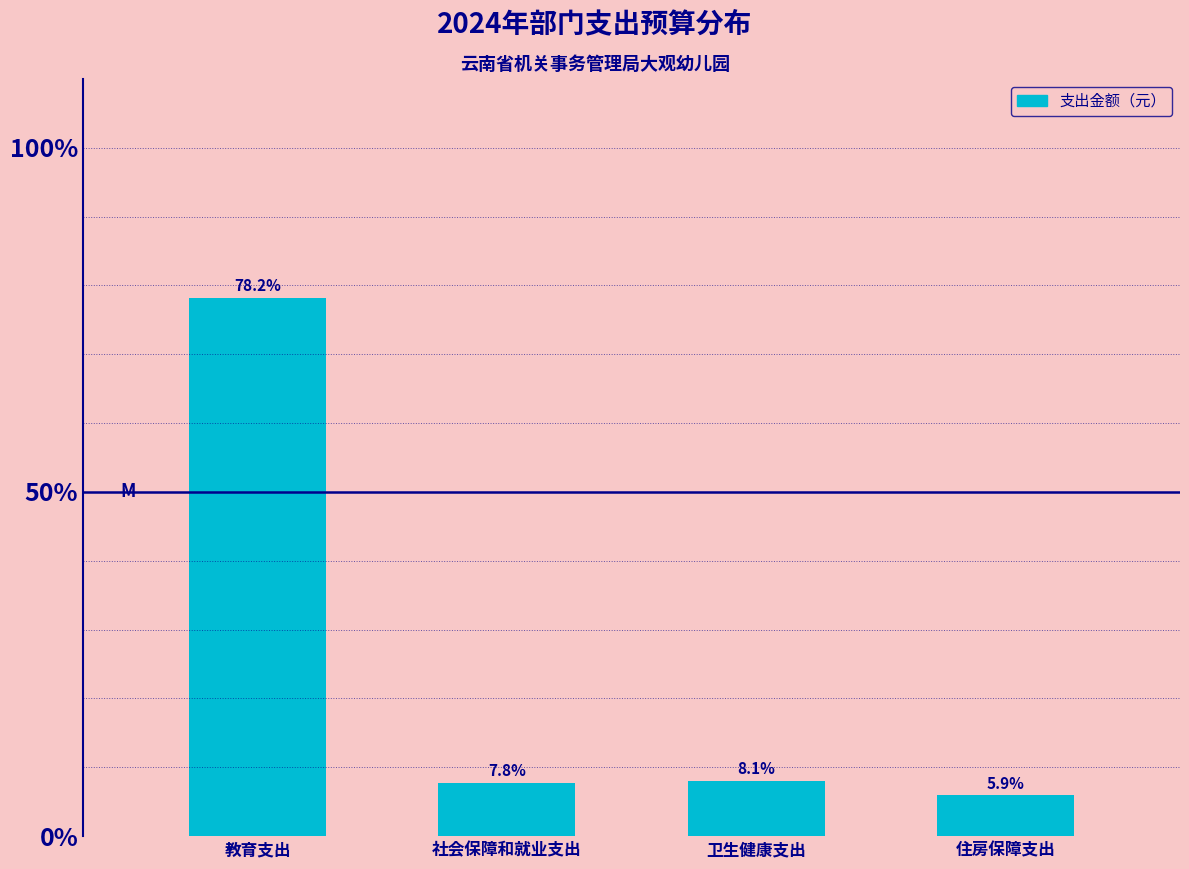

Reading left to right, list all the values displayed in this chart.

78.2	7.8	8.1	5.9